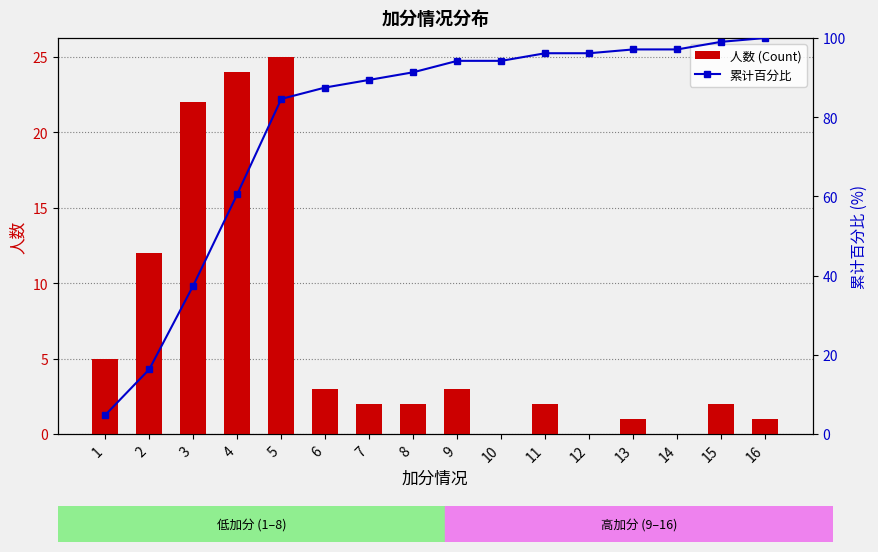

Which category has the highest value in the 累计百分比 series?

16